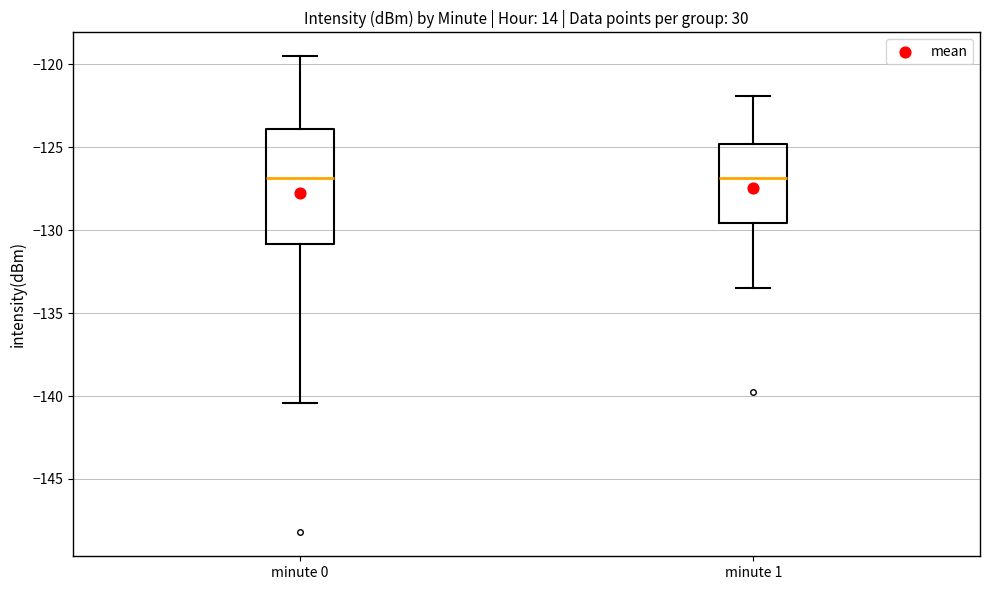

Where does the median line of the box for minute 1 sit on the y-axis? The values are not printed on the chart, so give them approximately, as read against the axis.

-127.0